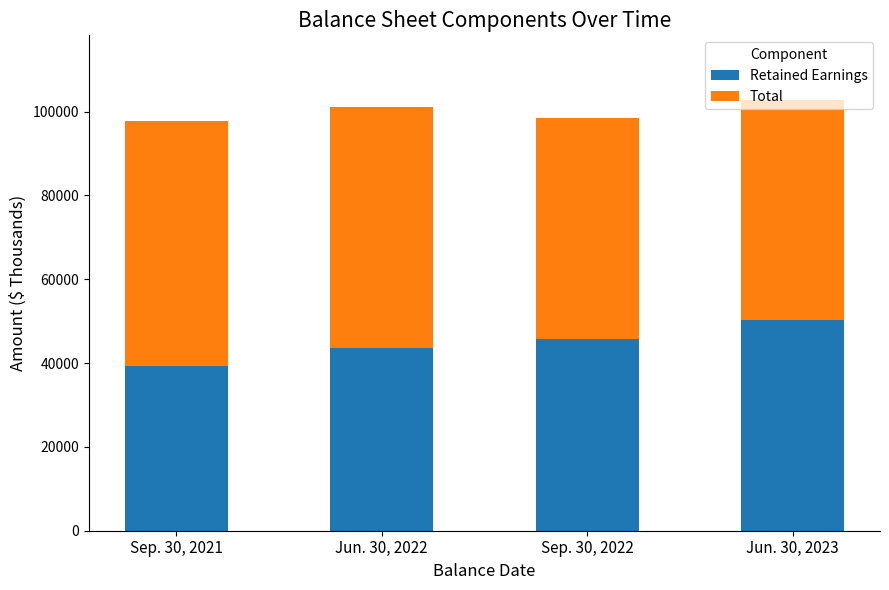

What is the difference between the maximum and minimum values in the Retained Earnings series?

10901